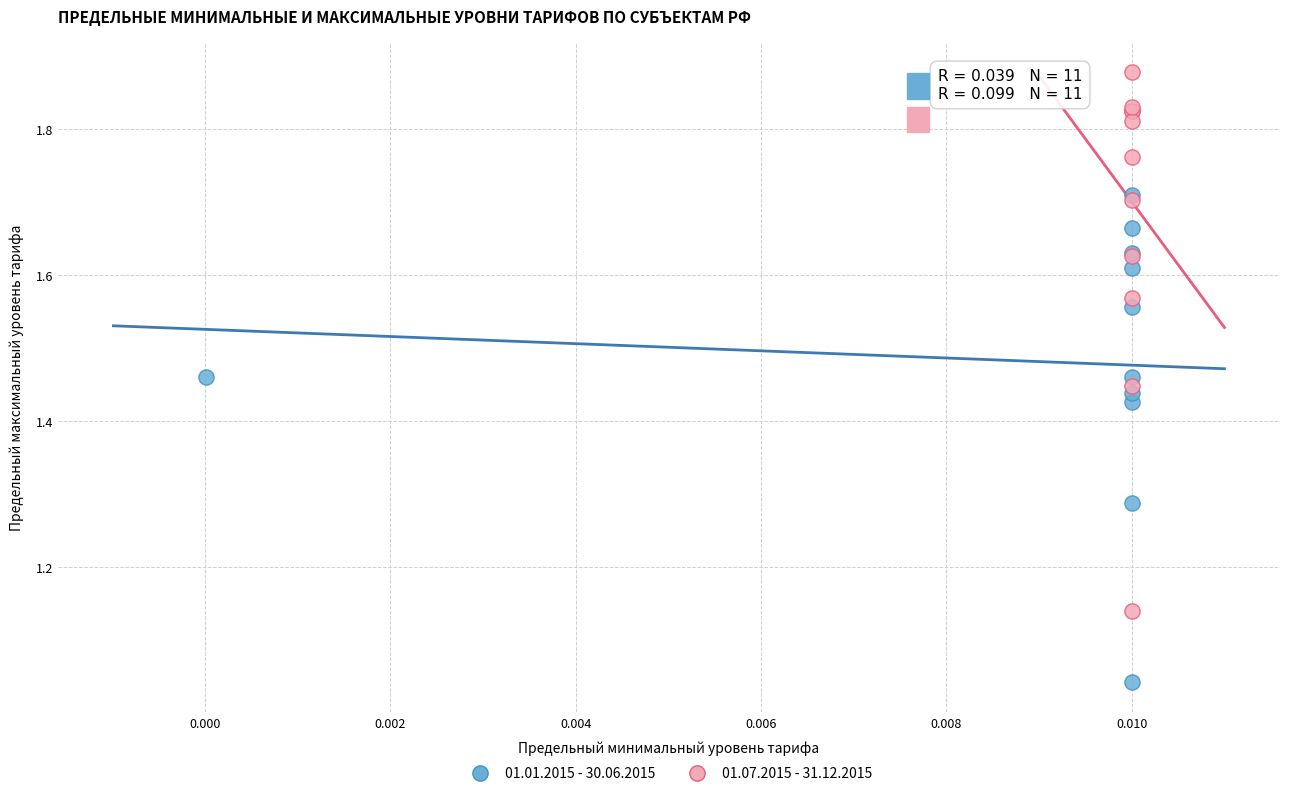

Which series reaches the minimum Y coordinate?

01.01.2015 - 30.06.2015